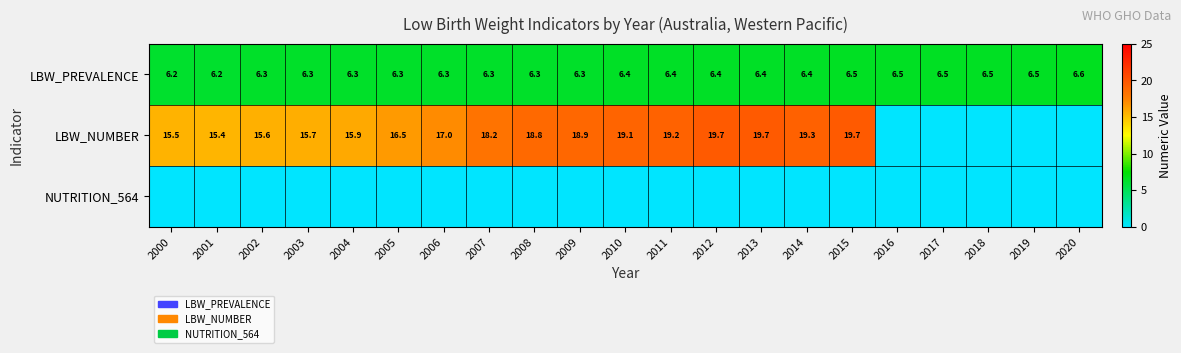

Count the number of categories in the chart.

21